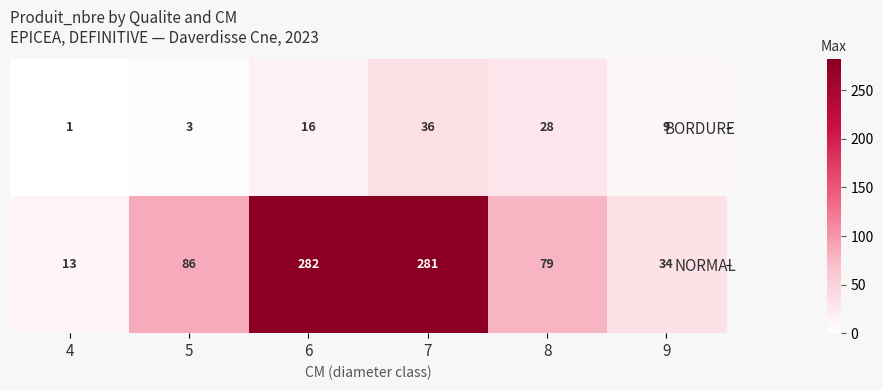

How many data points in NORMAL are less than 86?

3